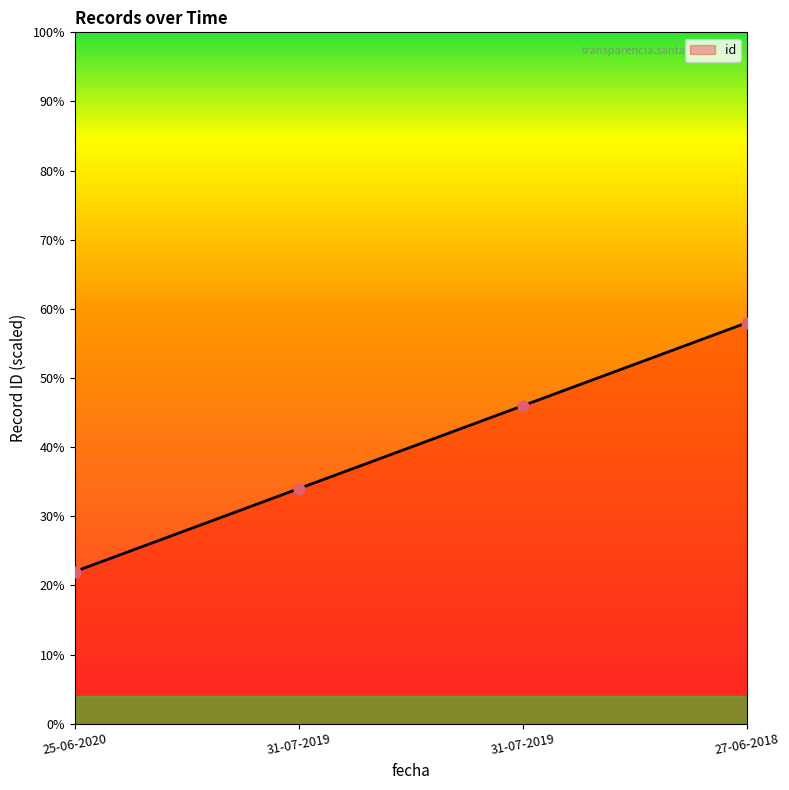

Which has a higher value, 27-06-2018 or 31-07-2019?

27-06-2018